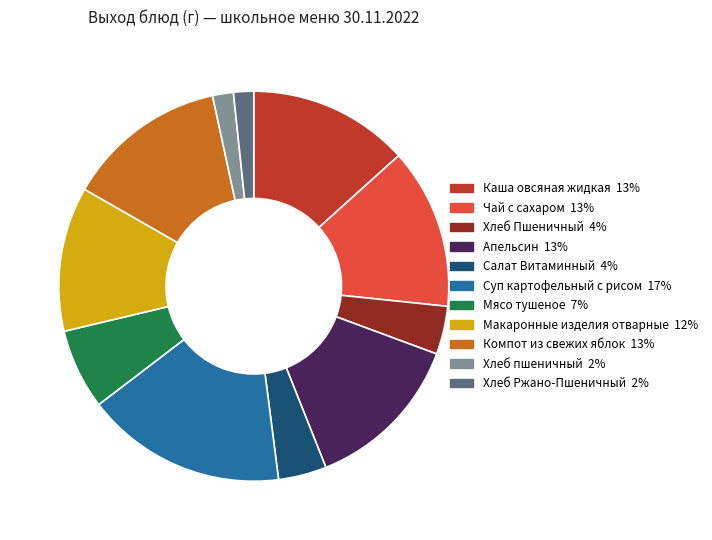

Is it true that Хлеб пшеничный is 2% of the pie?

True